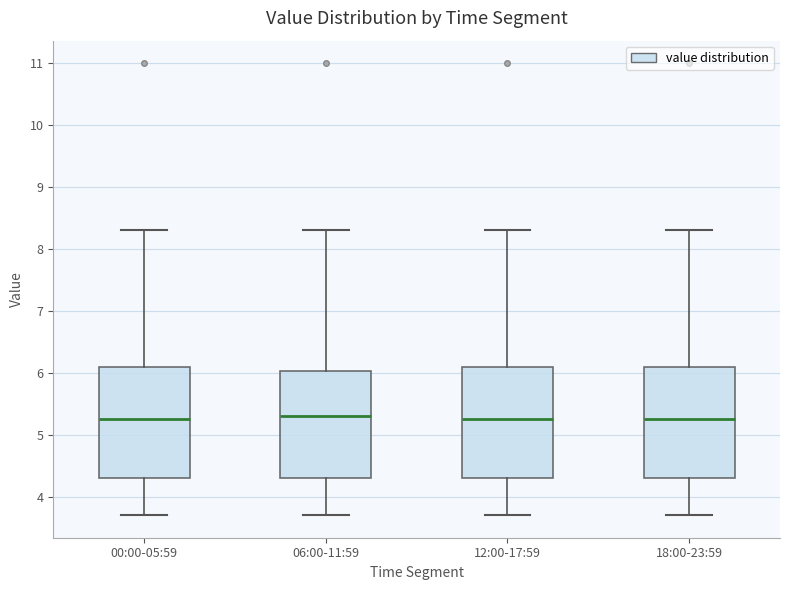

Reading left to right, transcribe this box plot: for each box, give where its median line is, the range the box spans, and where its two whiskers end, as read against the y-axis. The values are not printed on the chart, so give them approximately, as read against the axis.

00:00-05:59: median 5.3, box 4.3 to 6.1, whiskers 3.7 to 8.3
06:00-11:59: median 5.3, box 4.3 to 6.0, whiskers 3.7 to 8.3
12:00-17:59: median 5.3, box 4.3 to 6.1, whiskers 3.7 to 8.3
18:00-23:59: median 5.3, box 4.3 to 6.1, whiskers 3.7 to 8.3